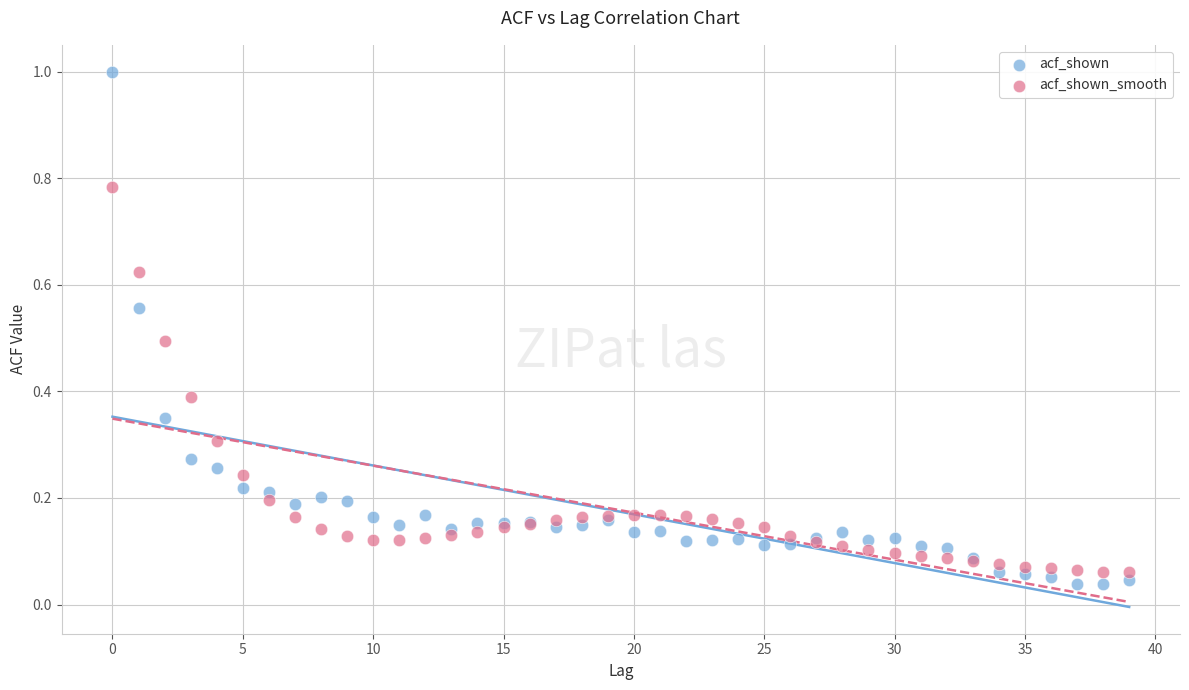

Which series has the widest spread of Y values?

acf_shown